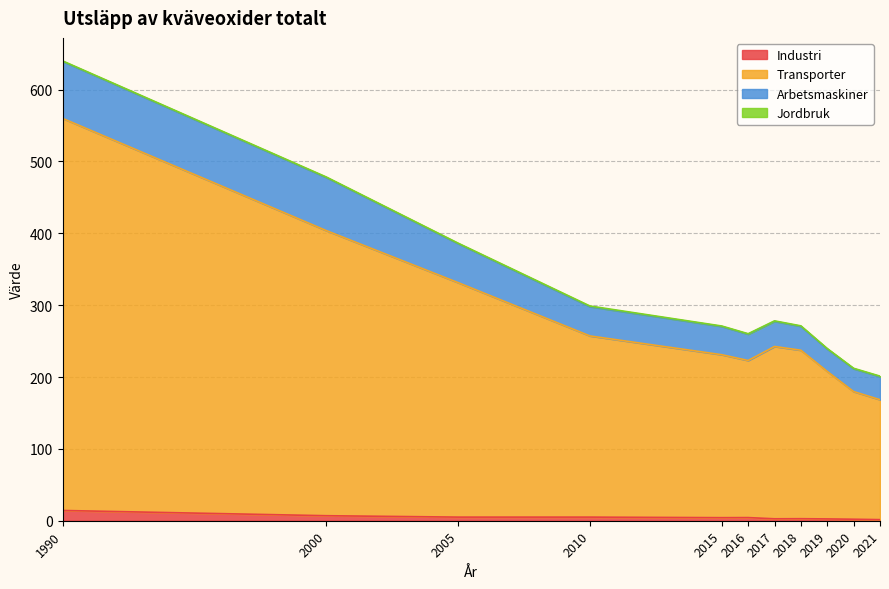

Which series changed the most between 2000 and 2005?

Transporter